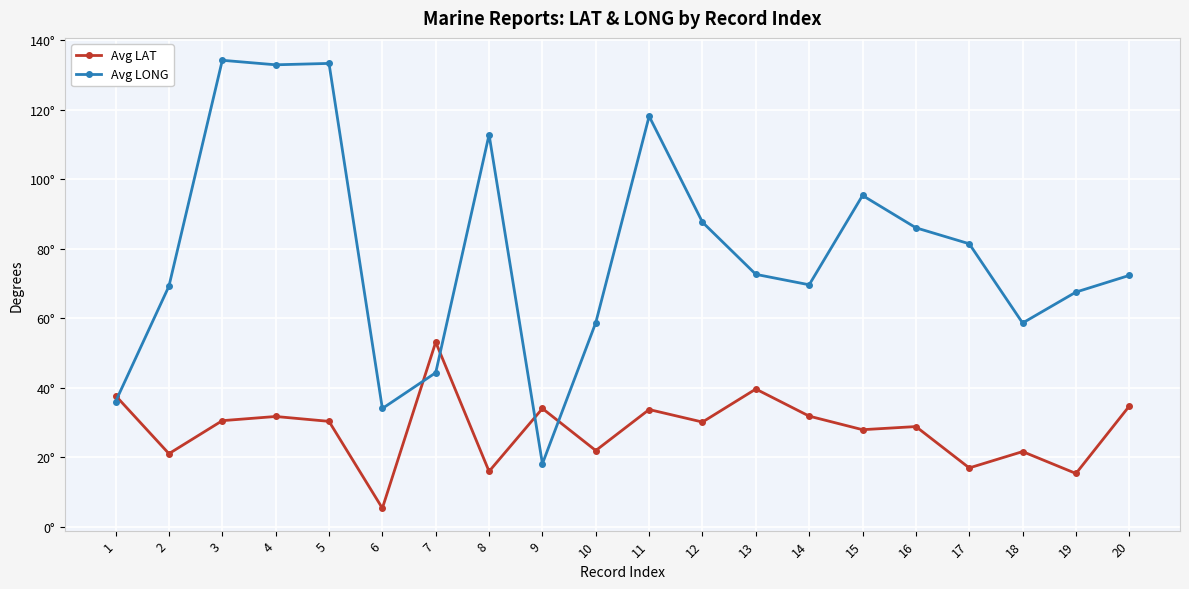

What are all the series names shown in the legend?

Avg LAT, Avg LONG